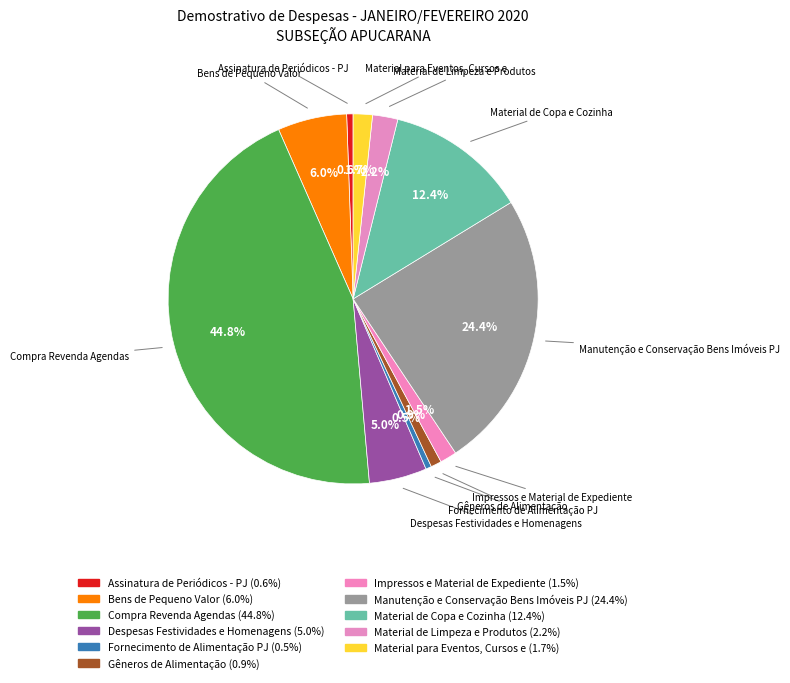

How many slices are in this pie chart?

11